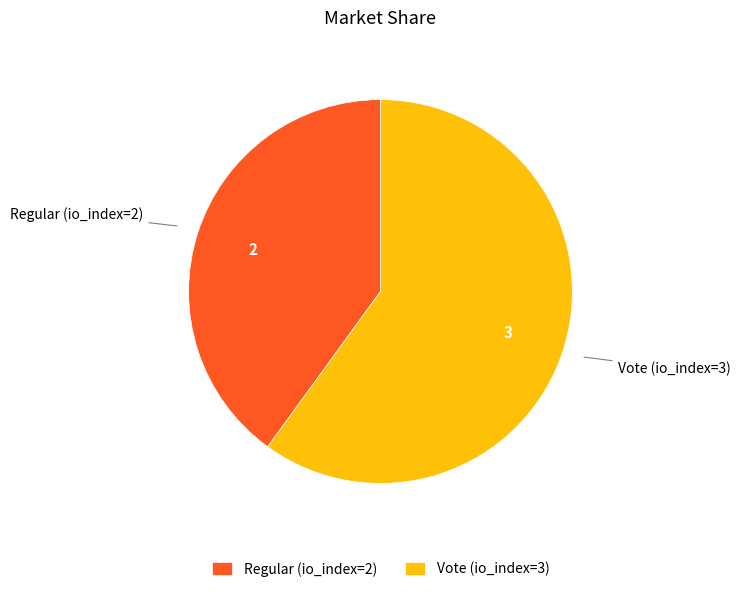

Is it true that Vote (io_index=3) is 49% of the pie?

False